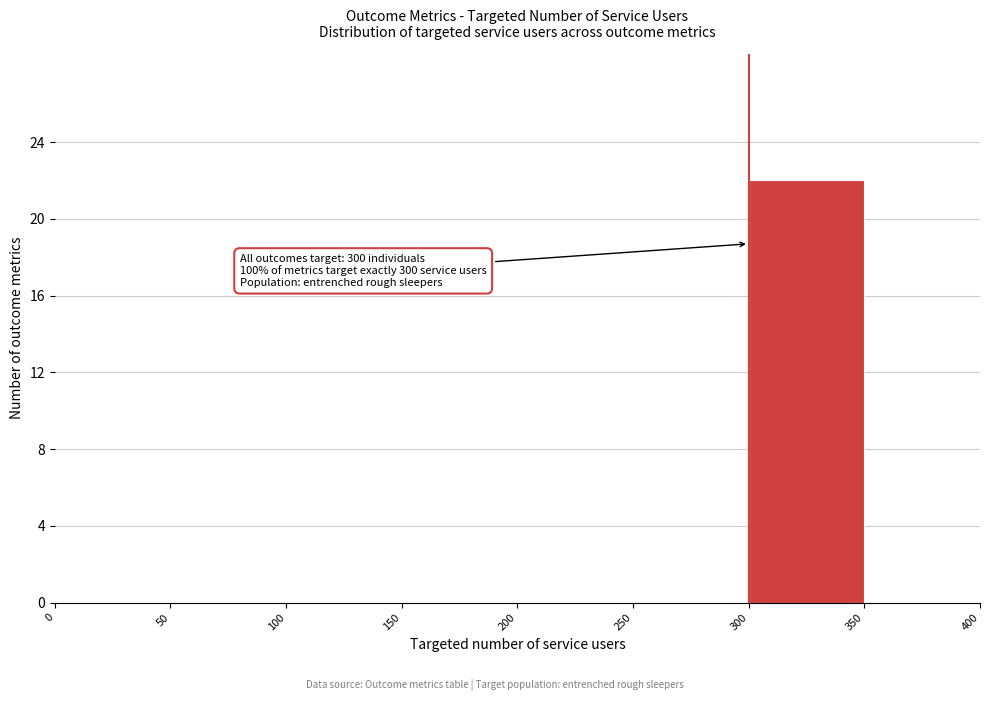

Over which range of the x-axis is the bar tallest?

300 to 350